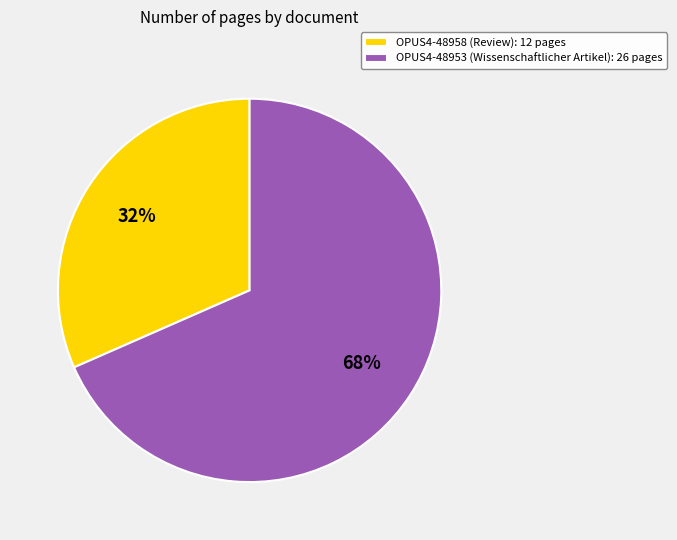

Which category has the smallest portion of the pie?

OPUS4-48958 (Review)